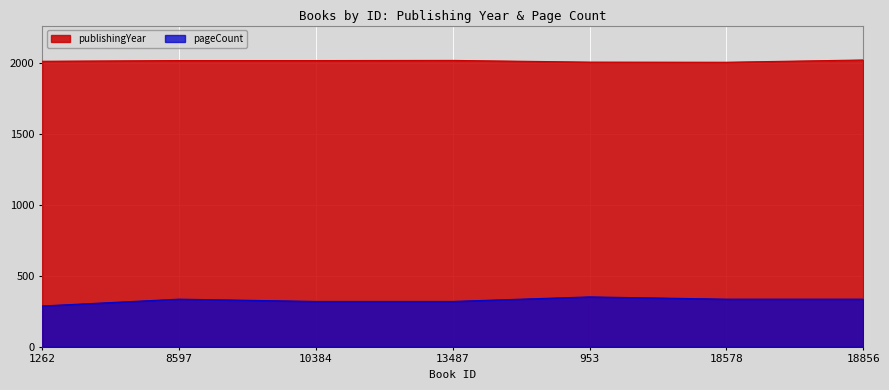

The publishingYear series shows 2023 at 18856. True or false?

True